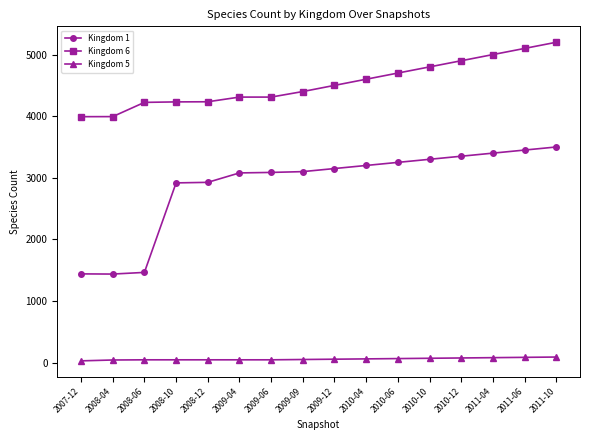

Which series has the largest total across all categories?

Kingdom 6